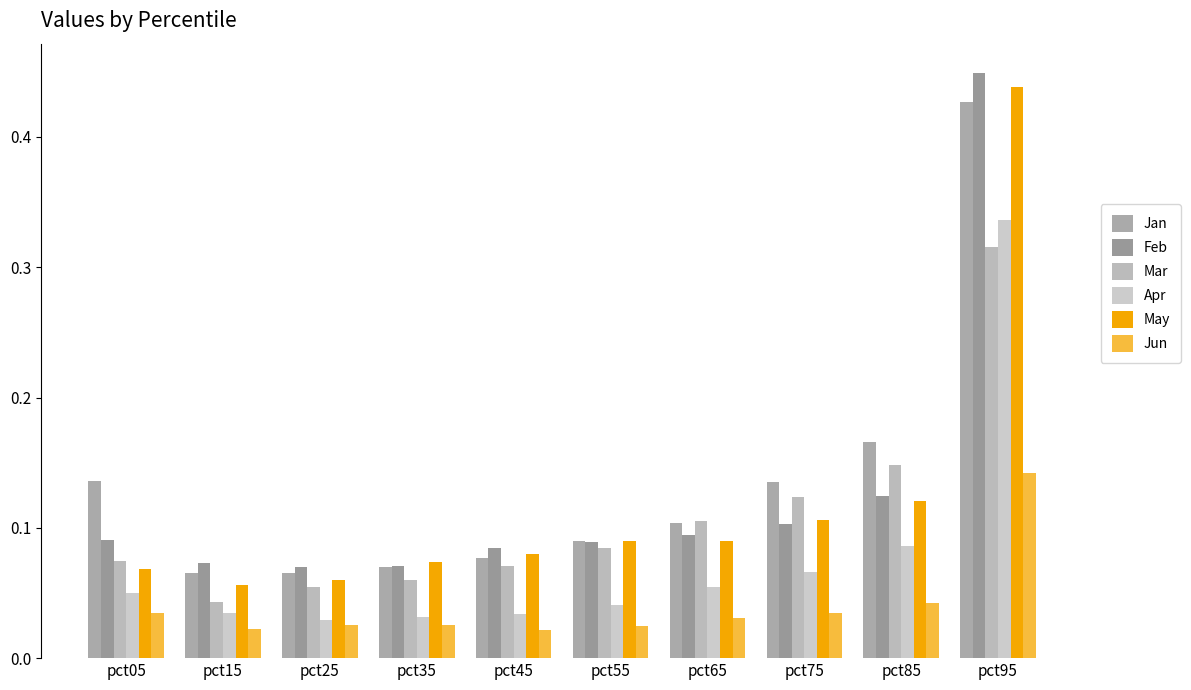

List the labels in order of Mar value, largest first.

pct95, pct85, pct75, pct65, pct55, pct05, pct45, pct35, pct25, pct15